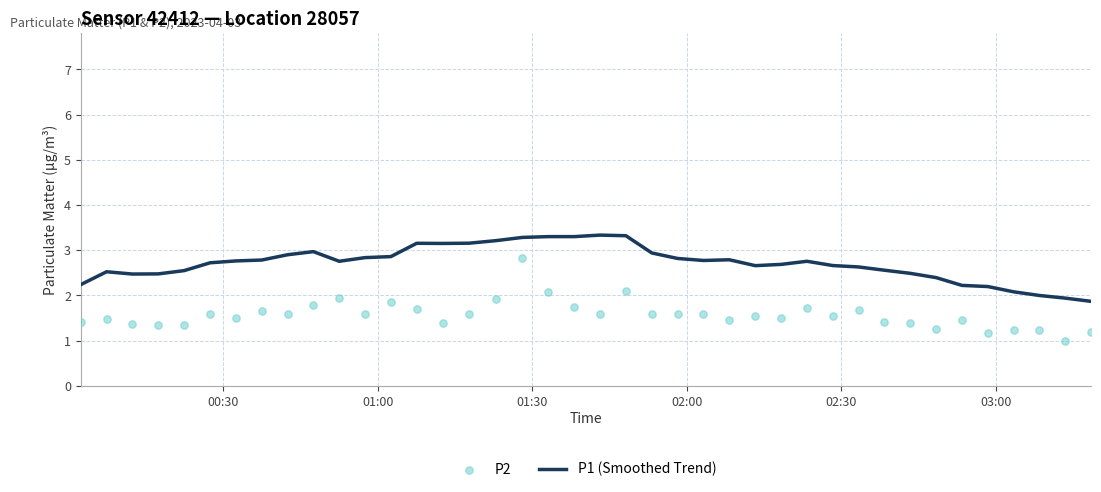

Which series reaches the maximum Y coordinate?

P1 (Smoothed Trend)